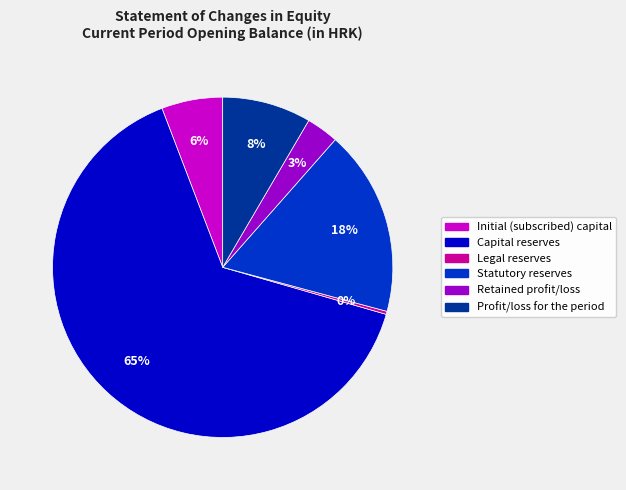

Does Legal reserves account for over 50% of the chart?

No